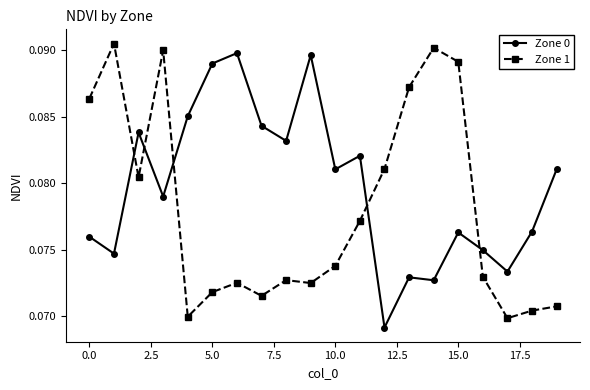

True or false: Zone 0 has more than 1 points higher than both neighbors.

True